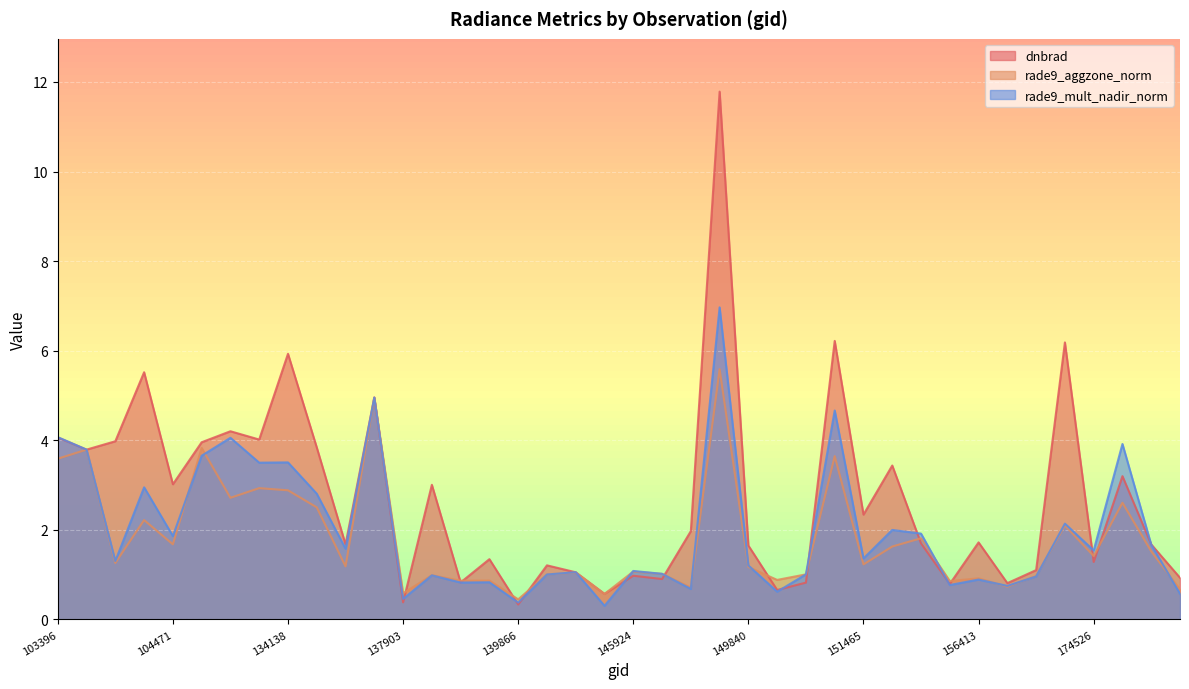

At how many categories does at least one series exceed 3?

17